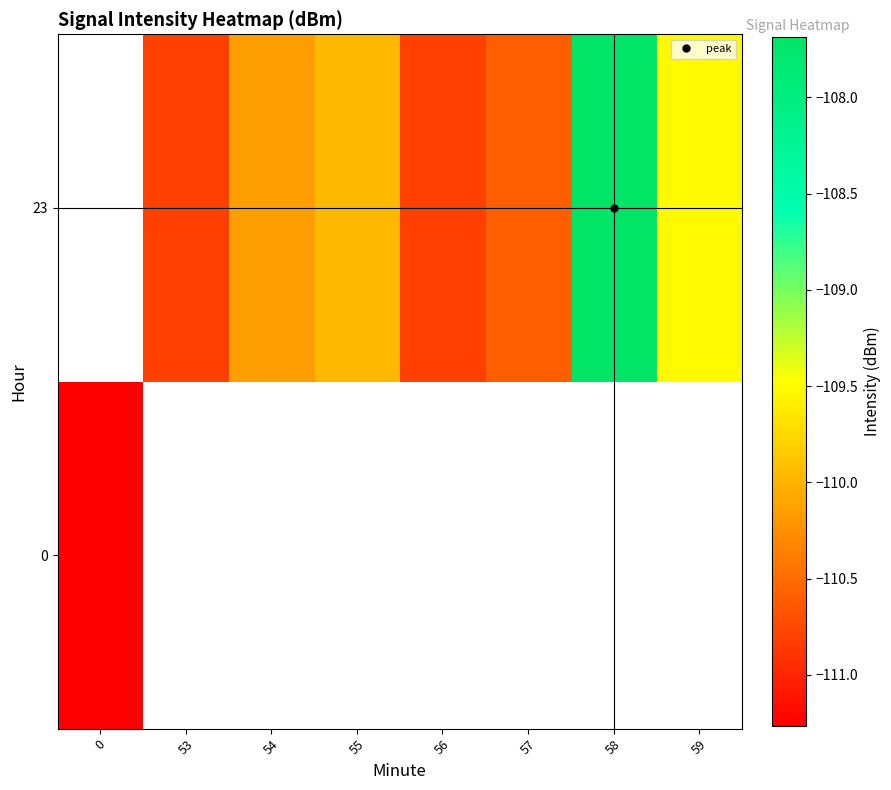

Rank the series by their average value, from lowest to highest.

0, 23